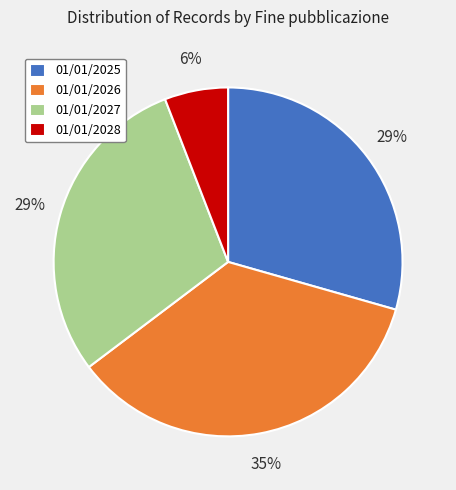

Is there a majority slice in this chart?

No